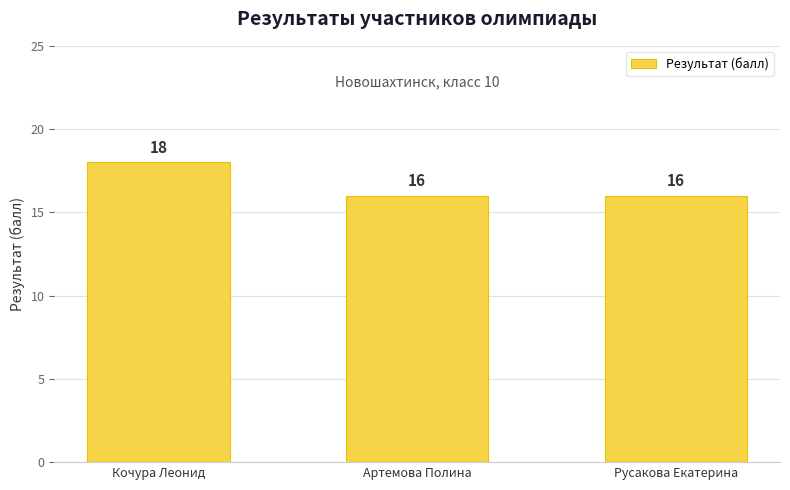

The chart shows a value of 6 at Русакова Екатерина. True or false?

False